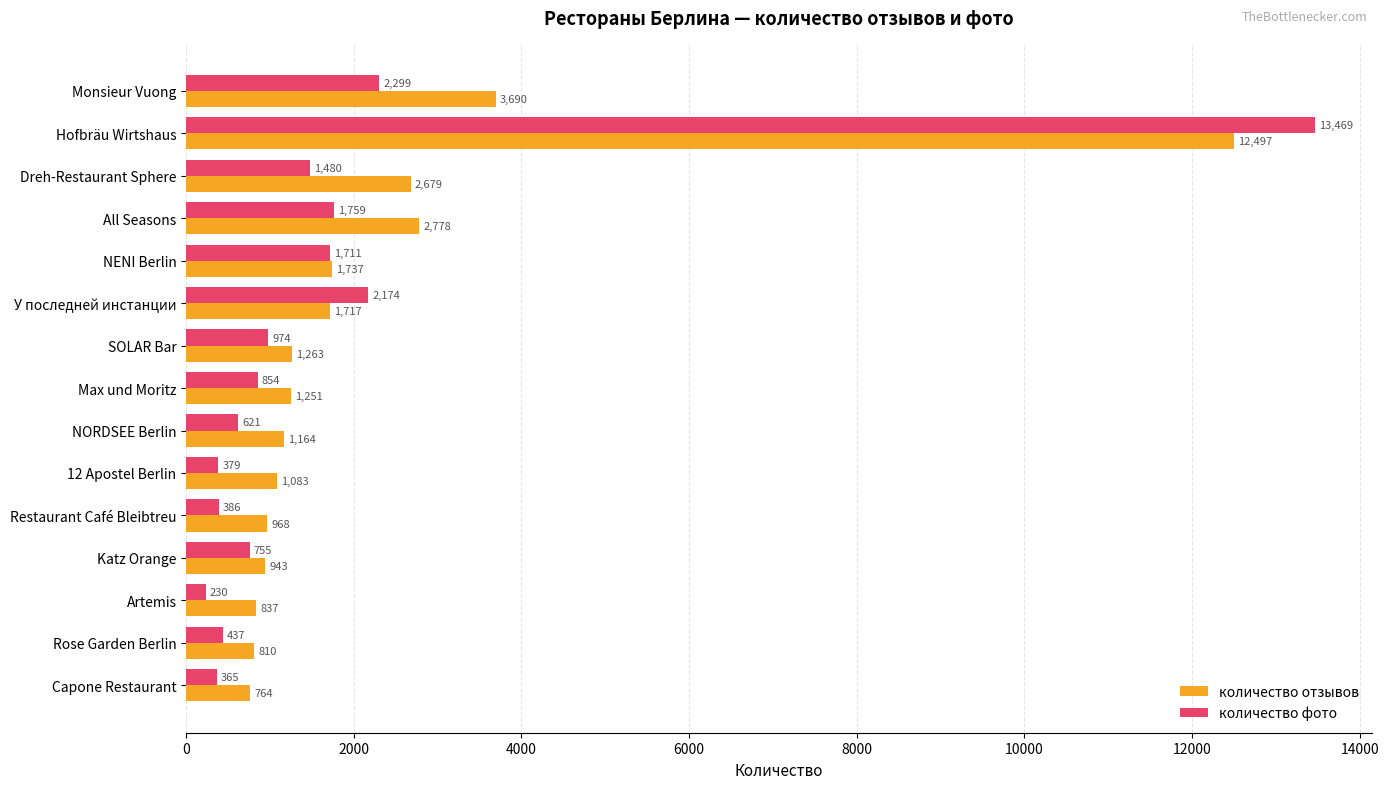

How many data points does each series have?

15